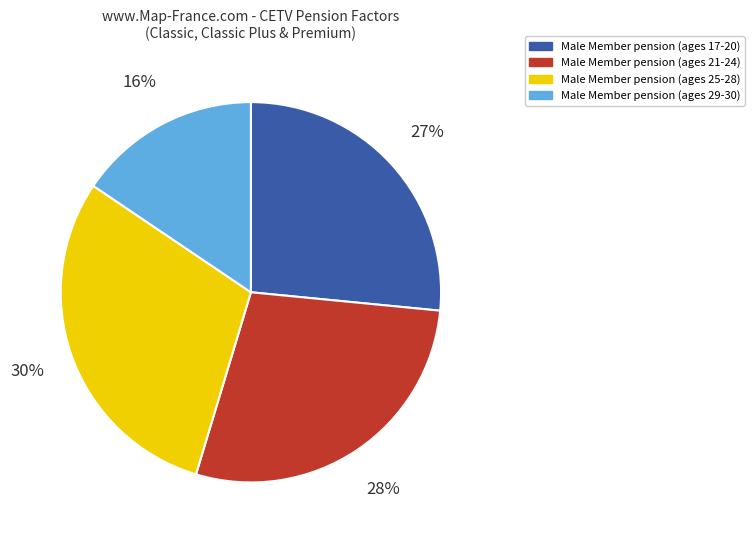

To the nearest percent, what portion does Male Member pension (ages 21-24) represent?

28%